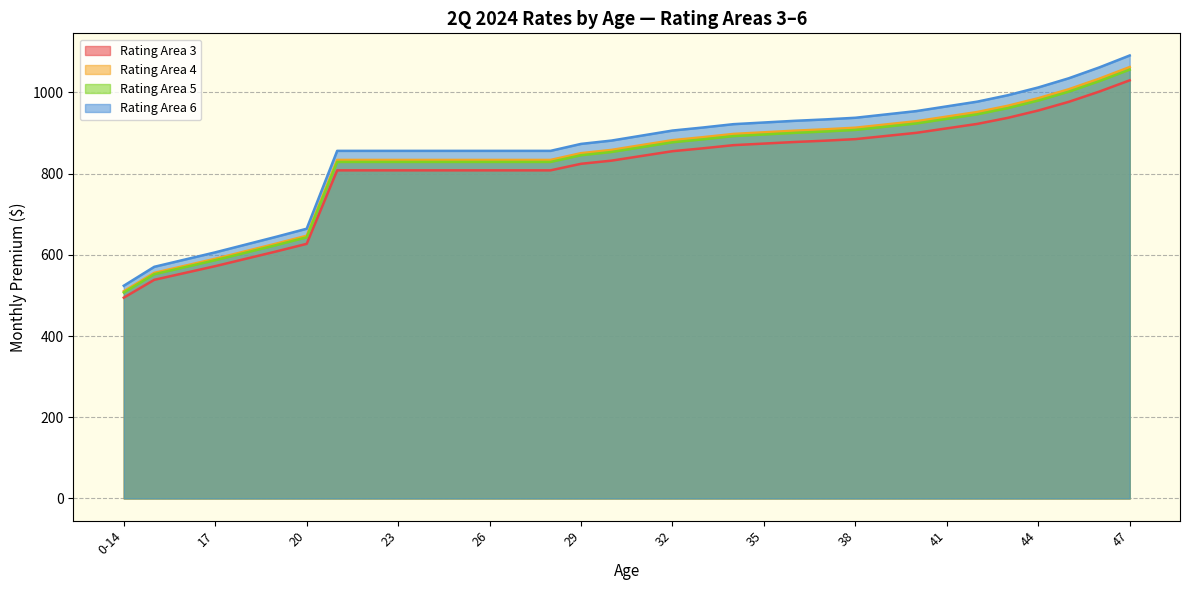

At which label does Rating Area 4 reach its peak?

47